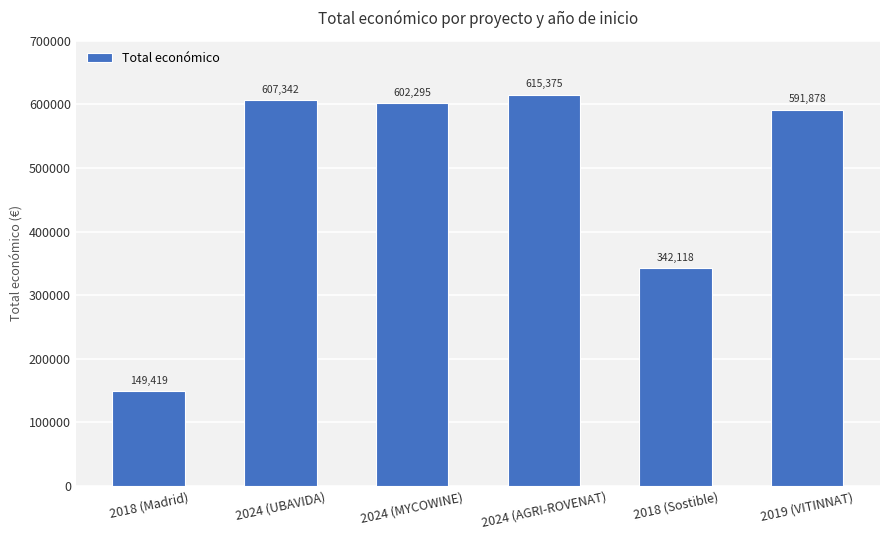

What is the label of the 2nd bar from the right?

2018 (Sostible)